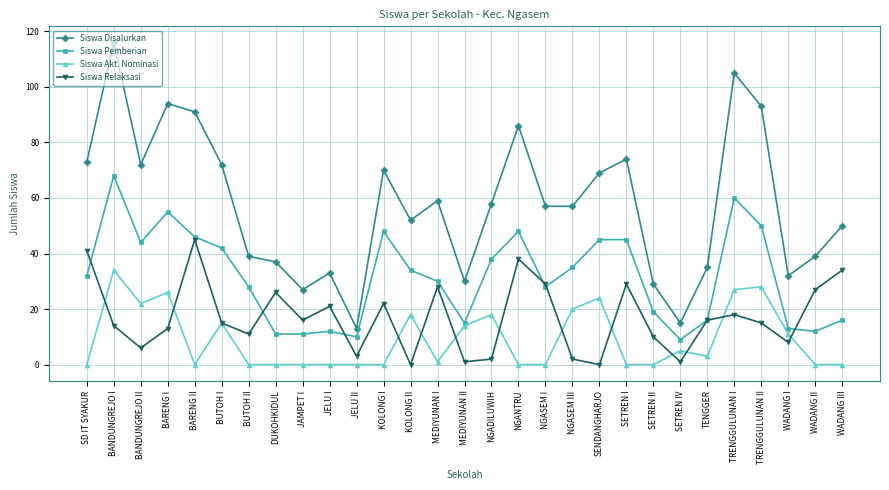

Reading left to right, transcribe all the data shown in this chart.

Siswa Disalurkan: 73	116	72	94	91	72	39	37	27	33	13	70	52	59	30	58	86	57	57	69	74	29	15	35	105	93	32	39	50
Siswa Pemberian: 32	68	44	55	46	42	28	11	11	12	10	48	34	30	15	38	48	28	35	45	45	19	9	16	60	50	13	12	16
Siswa Akt. Nominasi: 0	34	22	26	0	15	0	0	0	0	0	0	18	1	14	18	0	0	20	24	0	0	5	3	27	28	11	0	0
Siswa Relaksasi: 41	14	6	13	45	15	11	26	16	21	3	22	0	28	1	2	38	29	2	0	29	10	1	16	18	15	8	27	34